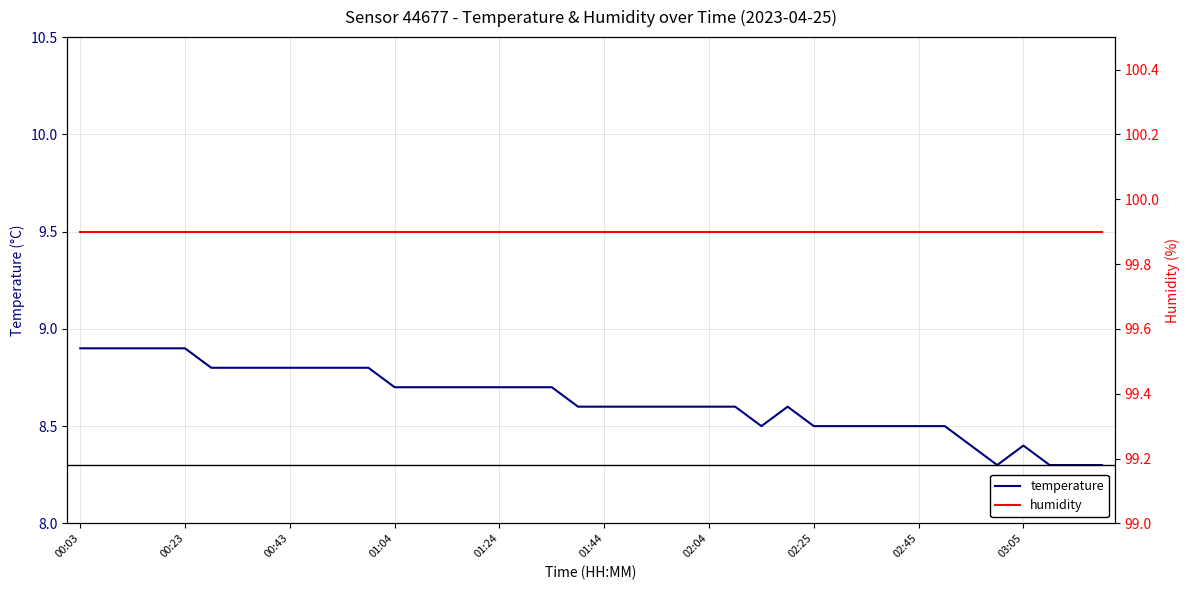

The value of temperature at 03:05 is 8.4. True or false?

True